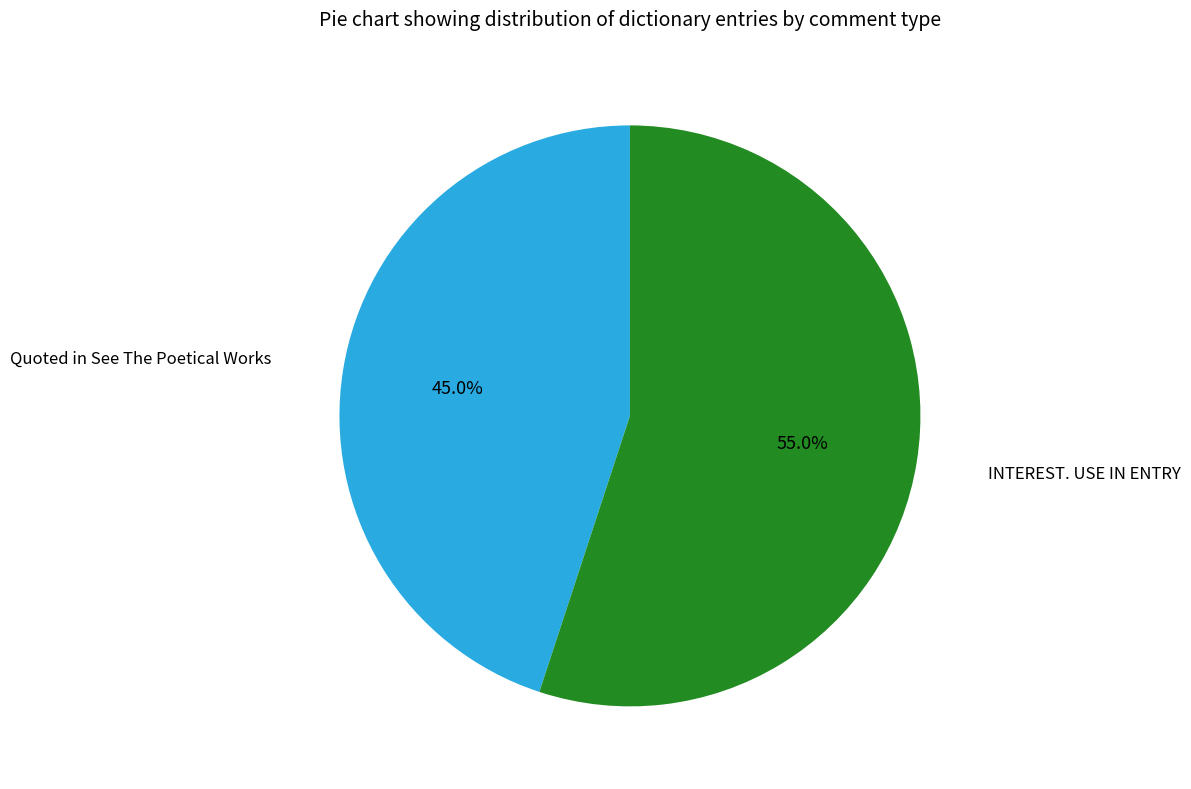

To the nearest percent, what is the difference between the Quoted in See The Poetical Works and INTEREST. USE IN ENTRY slice percentages?

10%